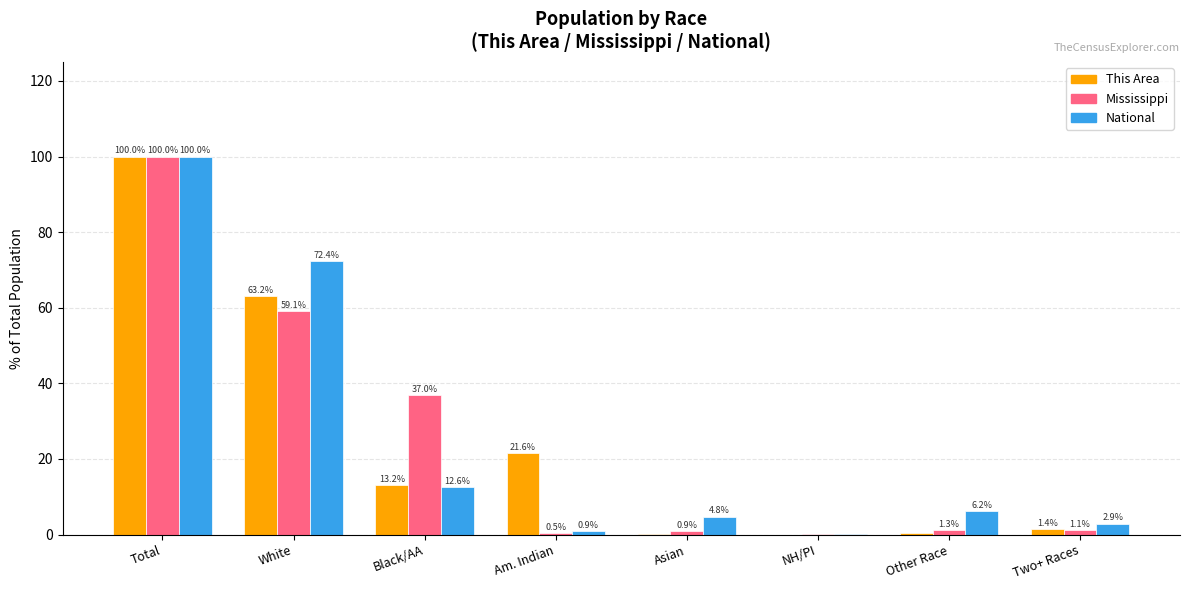

The Mississippi series shows 23.1 at Black/AA. True or false?

False